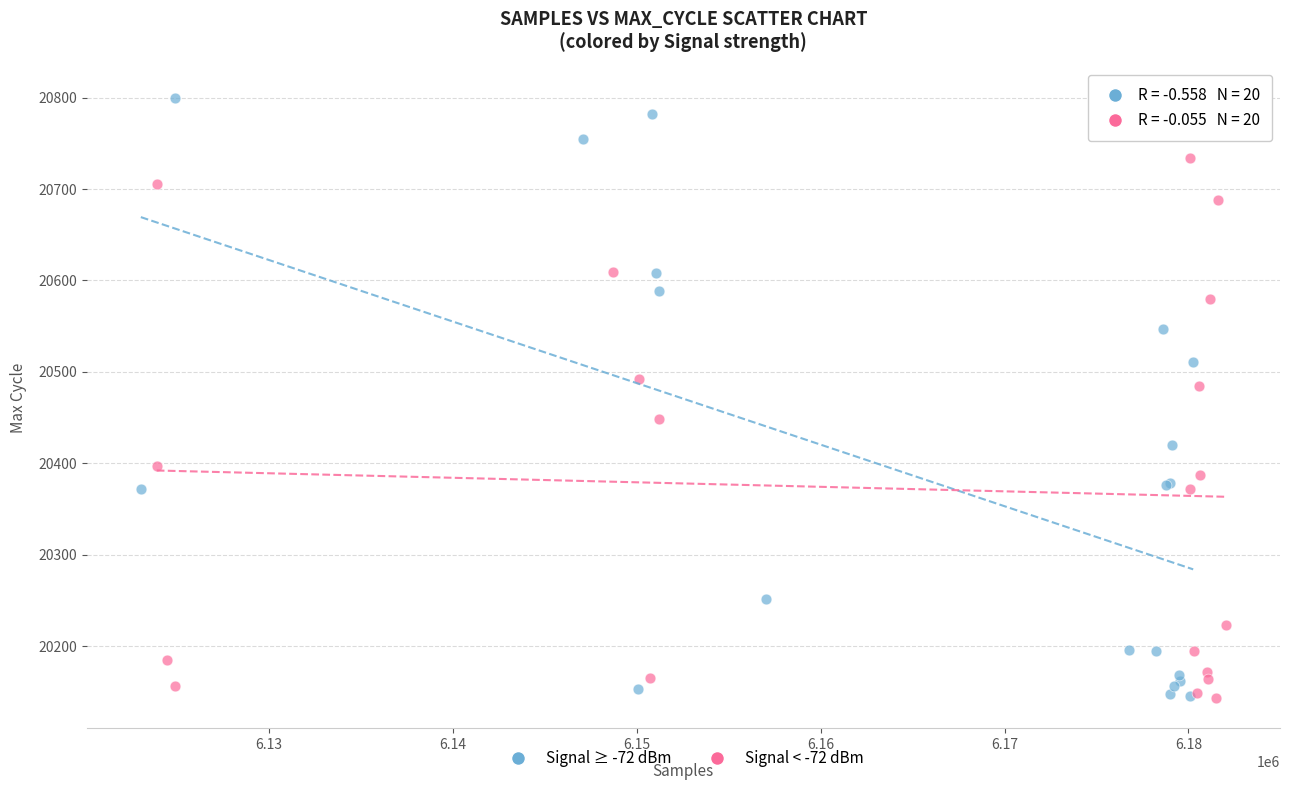

Which series has the widest spread of Y values?

Signal ≥ -72 dBm